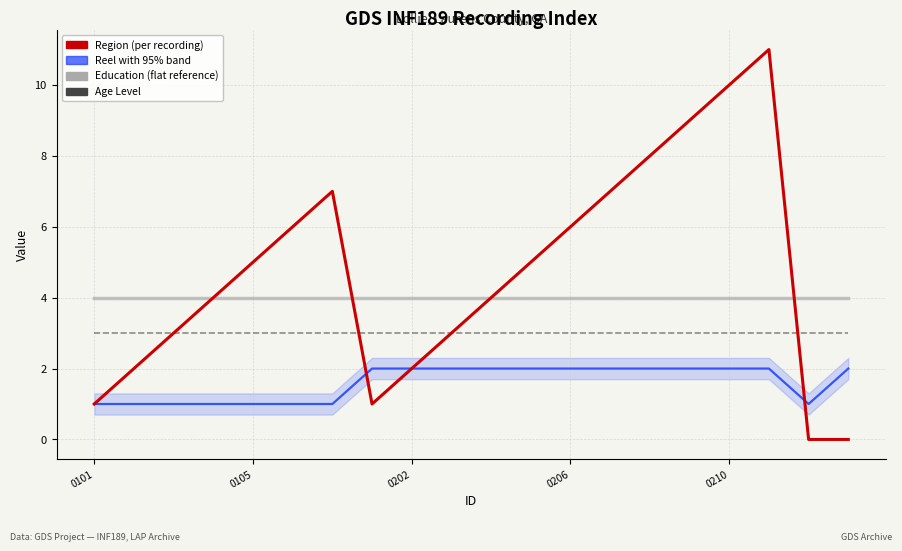

What is the greatest value displayed?

11